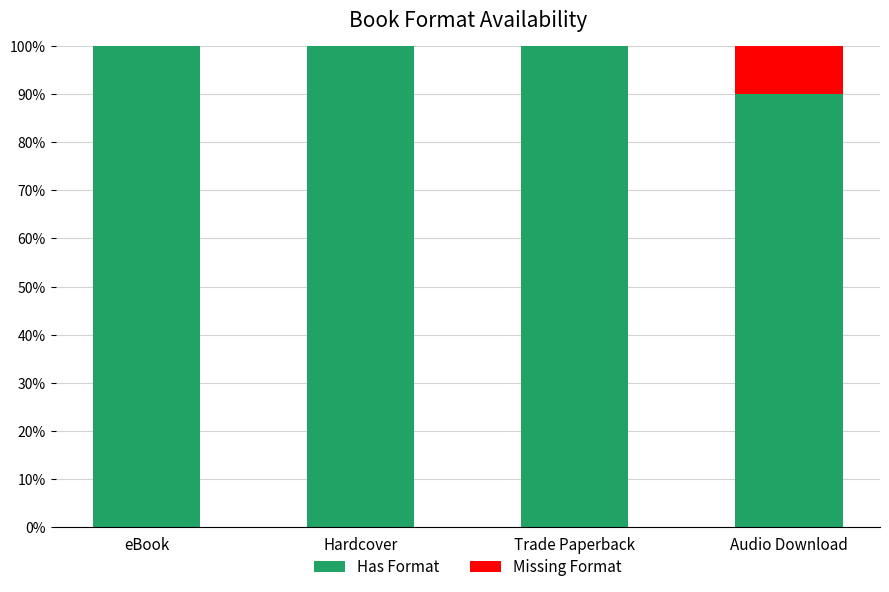

Are the bars grouped side by side (vs. stacked)?

No